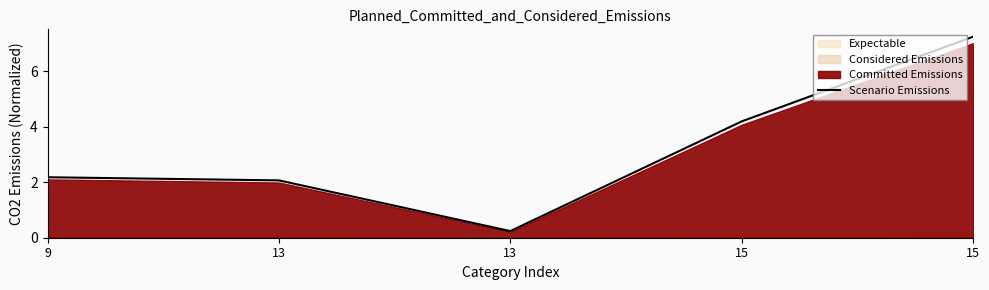

Reading left to right, what are all the values shown in this chart?

9=2.2	13=2.1	13=0.2	15=4.2	15=7.2